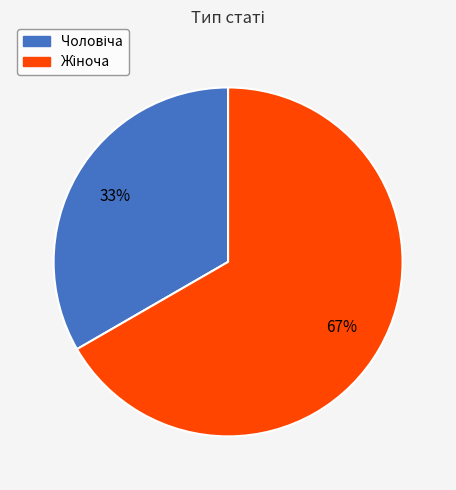

Count the number of slices in the pie.

2